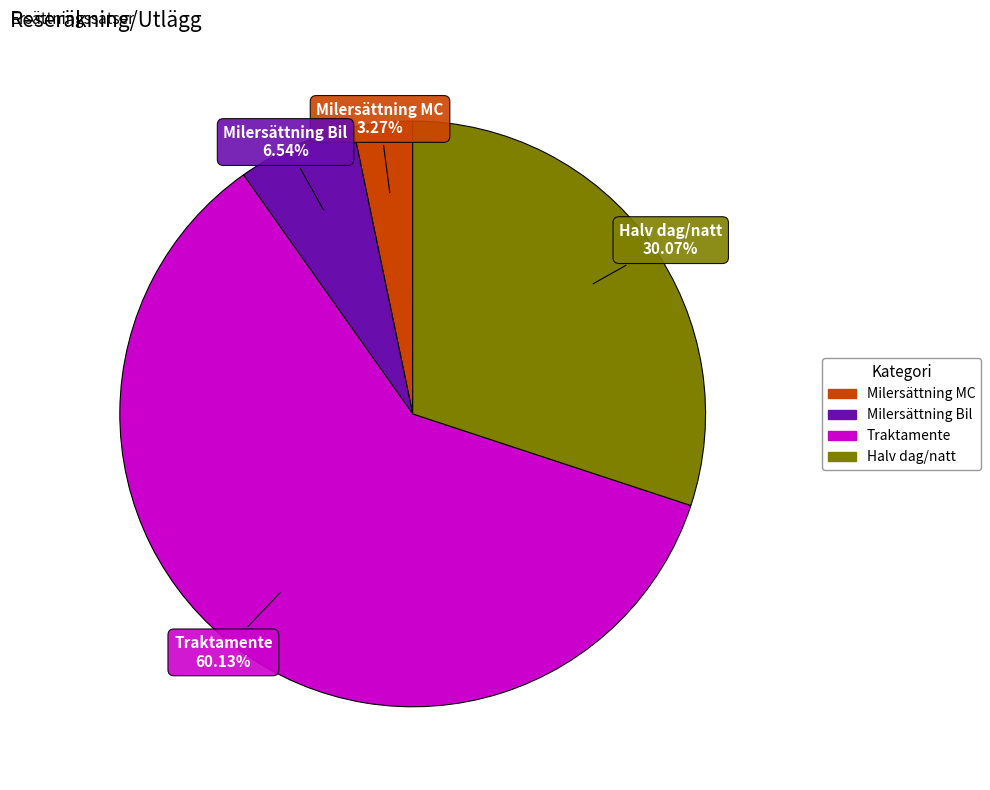

Is there any slice that represents more than half of the pie?

Yes